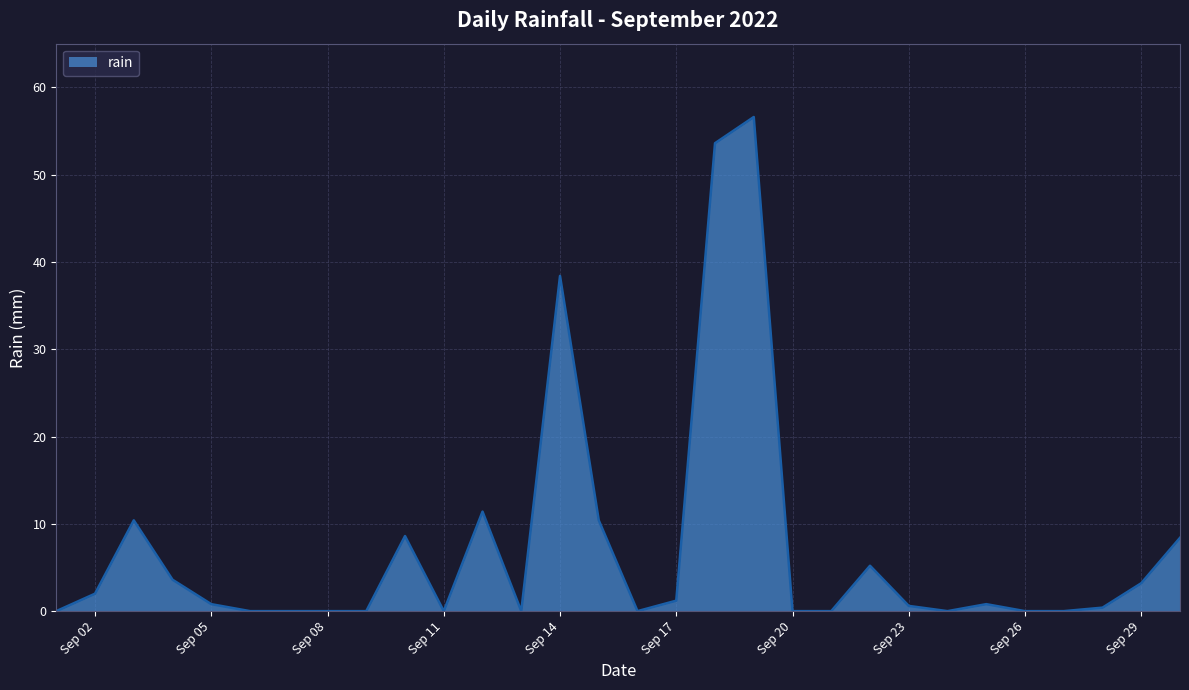

What is the sum of all values?

215.6